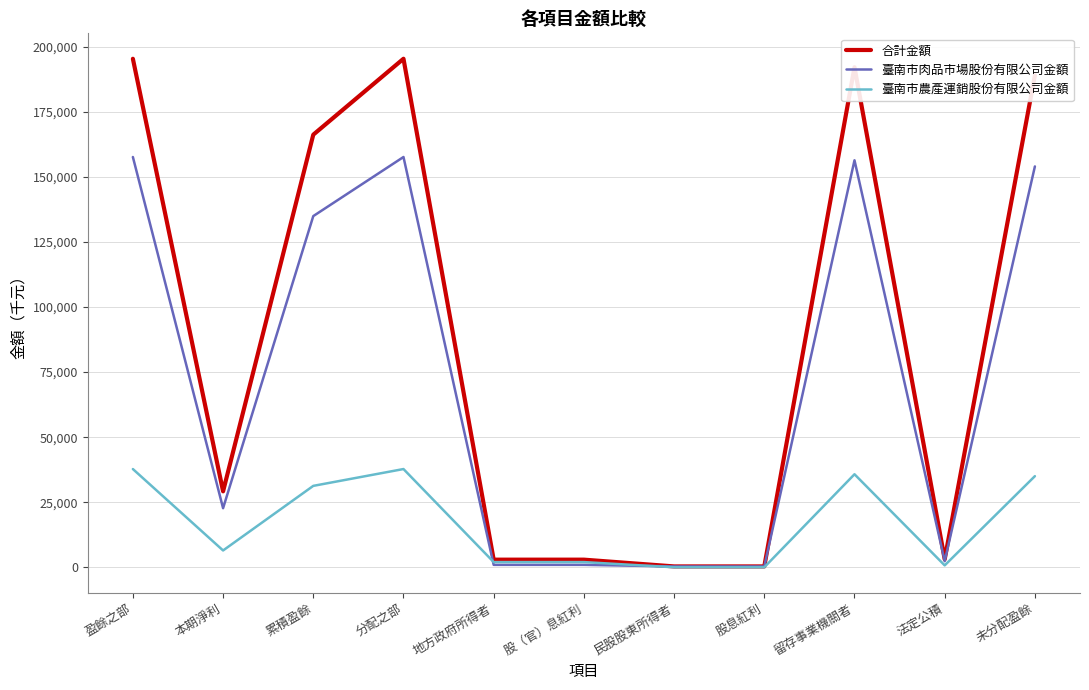

Is it true that 臺南市農產運銷股份有限公司金額 equals 0 at 股息紅利?

True